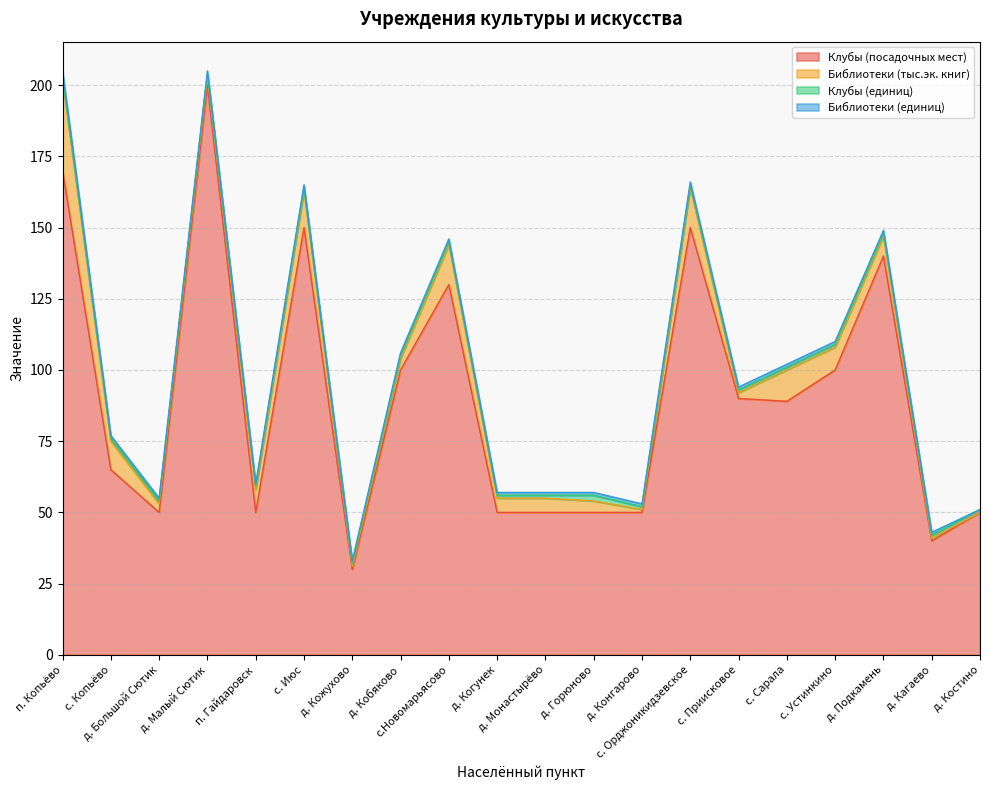

Rank the series at с. Приисковое from lowest to highest value.

Клубы (единиц), Библиотеки (единиц), Библиотеки (тыс.эк. книг), Клубы (посадочных мест)